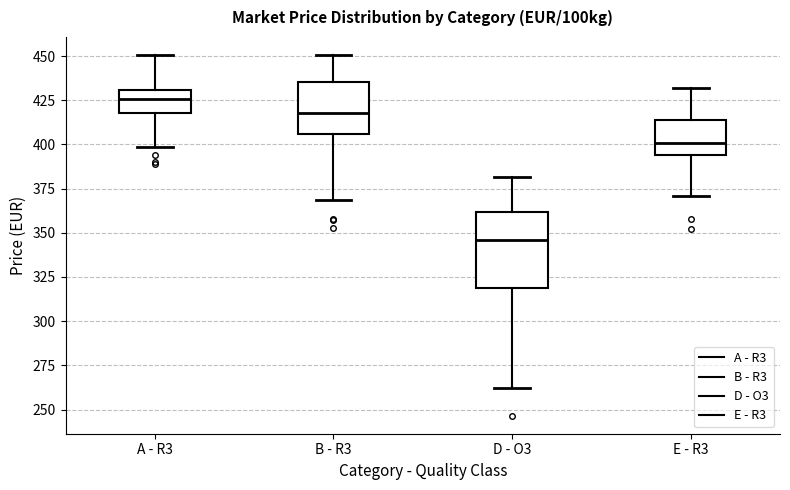

Reading left to right, read every box against the y-axis: the position of its median line, the range the box covers, and the ends of its whiskers. The values are not printed on the chart, so give them approximately, as read against the axis.

A - R3: median 425, box 415 to 430, whiskers 400 to 450
B - R3: median 420, box 405 to 435, whiskers 370 to 450
D - O3: median 345, box 320 to 360, whiskers 260 to 380
E - R3: median 400, box 395 to 415, whiskers 370 to 430